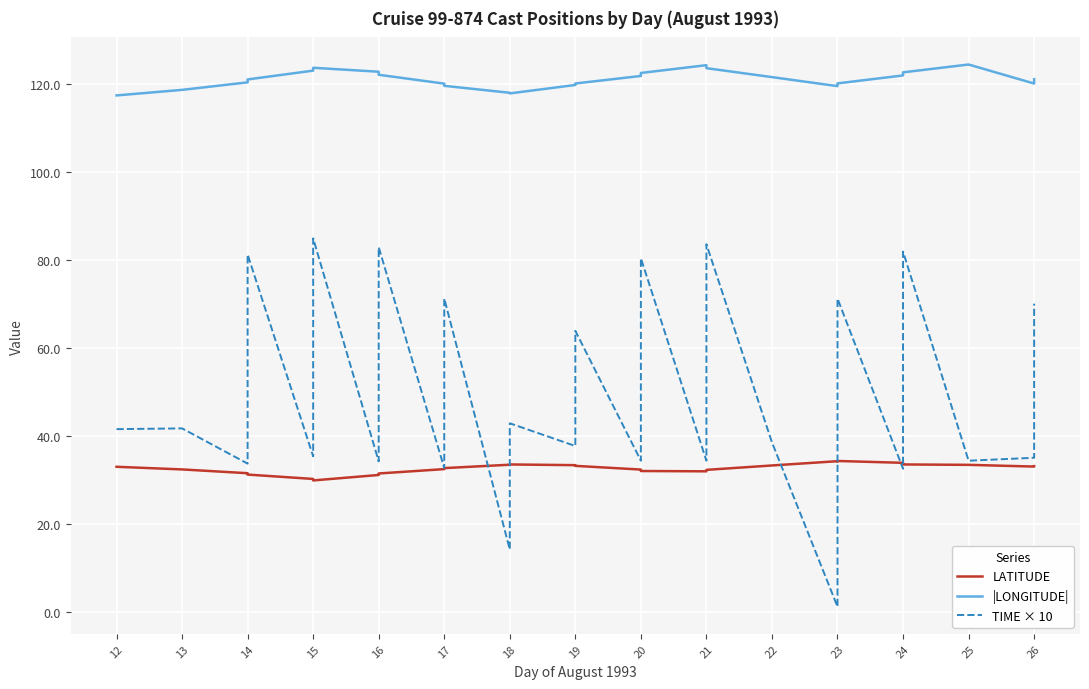

Is it true that LATITUDE equals 19.1 at 24?

False